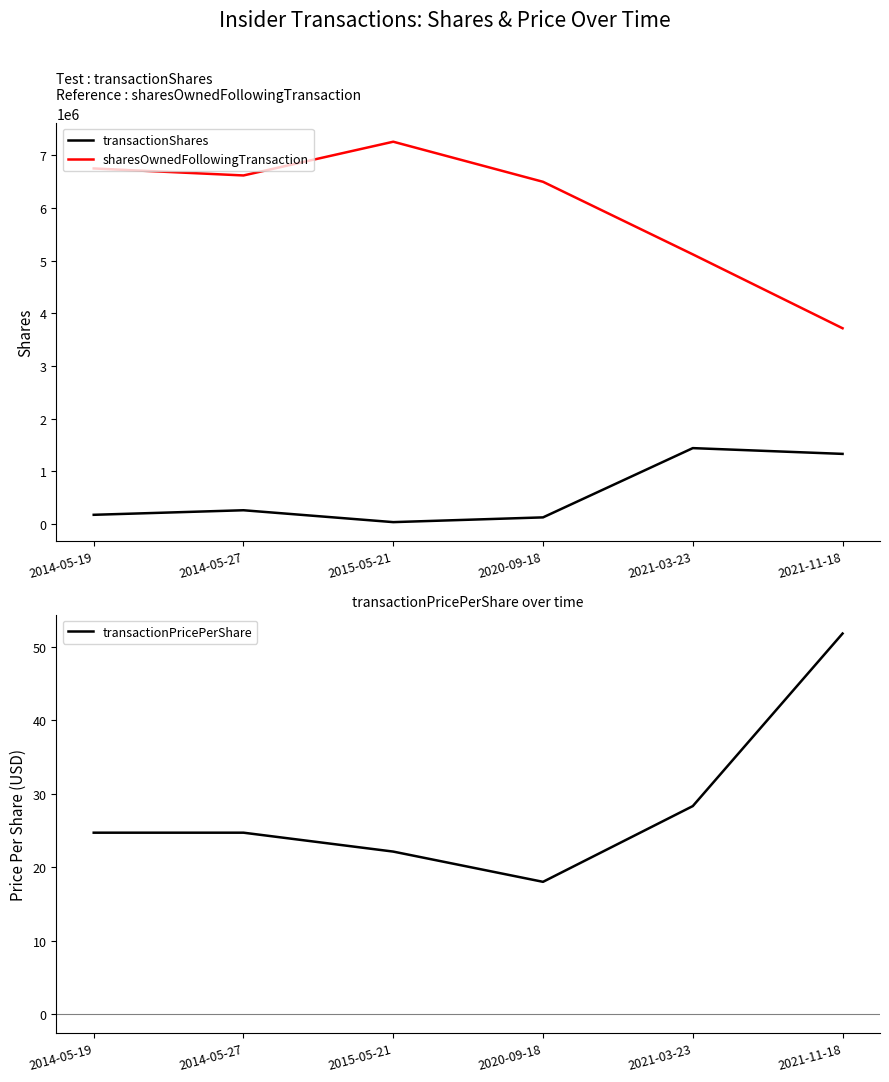

At 2021-11-18, list the series in order from smallest to largest.

transactionPricePerShare, transactionShares, sharesOwnedFollowingTransaction